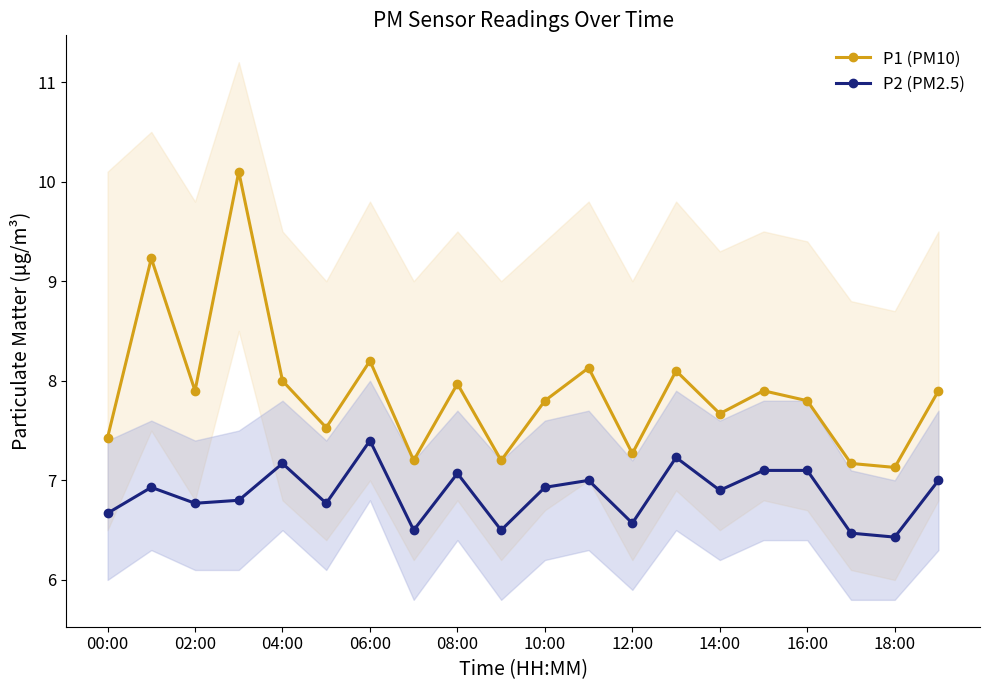

What is the highest value of the P1 (PM10) series?

10.1